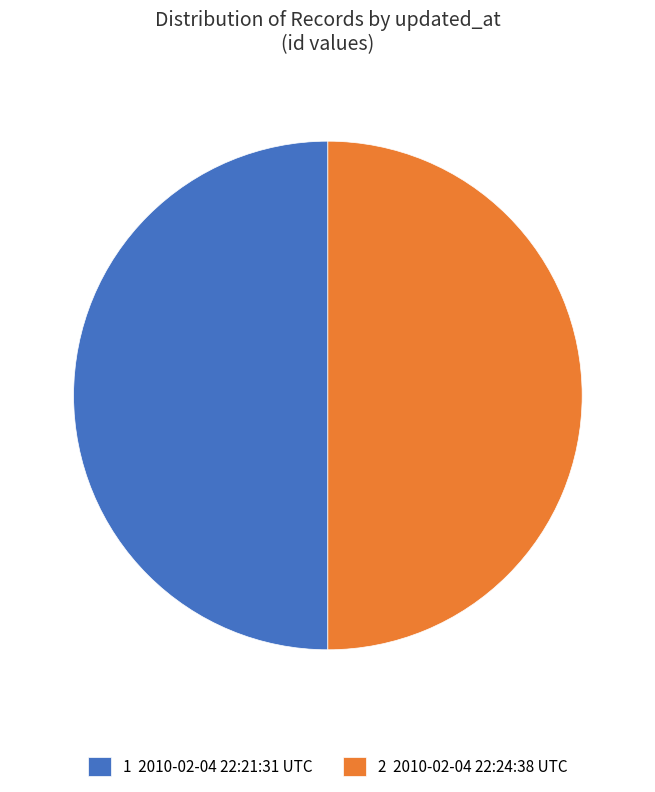

How many slices are in this pie chart?

2